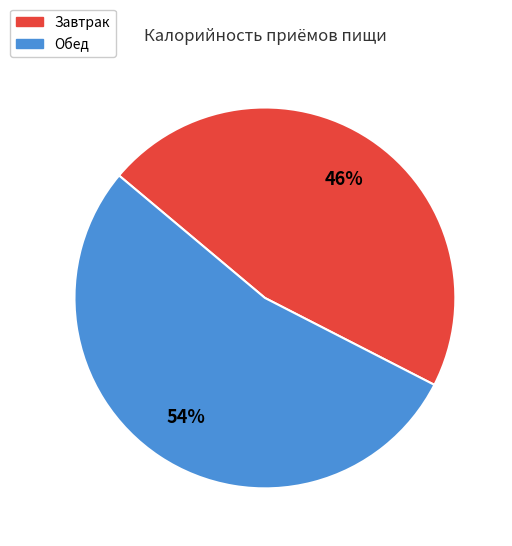

Between Завтрак and Обед, which is larger?

Обед